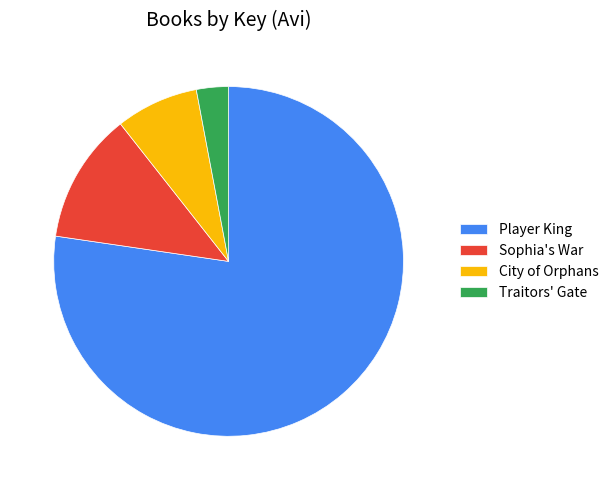

To the nearest percent, what is the difference between the largest and smallest slice percentages?

74%